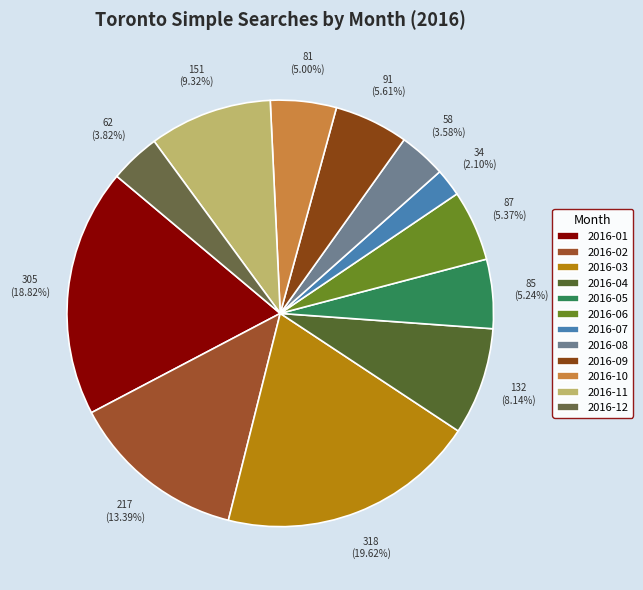

Combined, what portion of the pie is 2016-07 and 2016-05?

7.3%